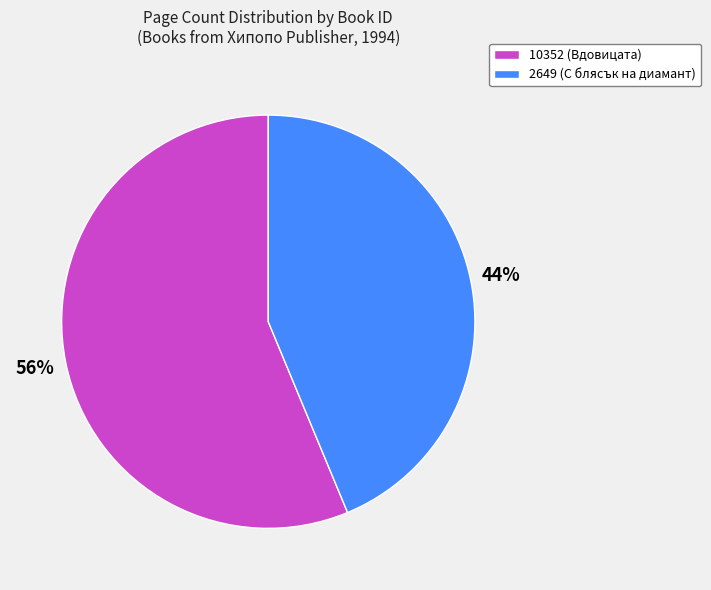

Which slice represents more than half of the pie?

10352